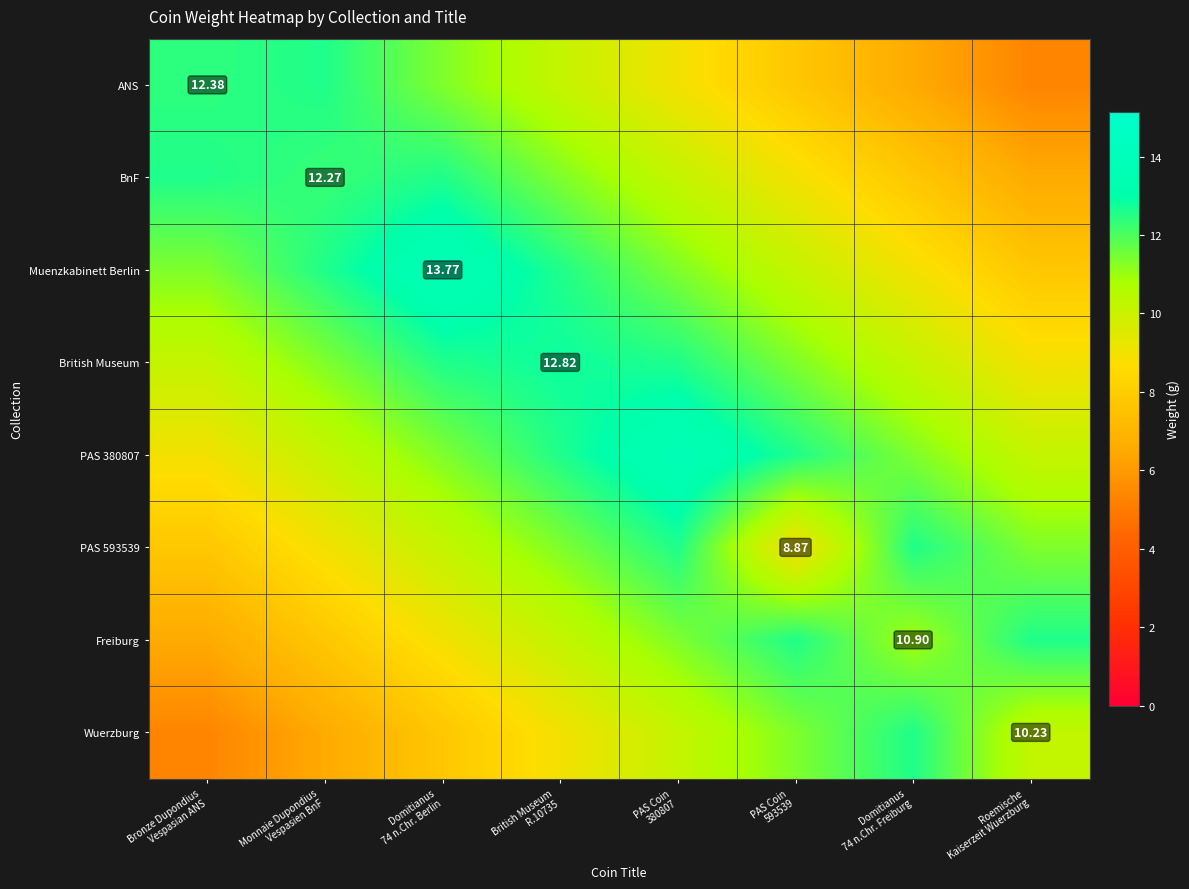

What is the difference between the highest and lowest values at Roemische
Kaiserzeit Wuerzburg?

7.2